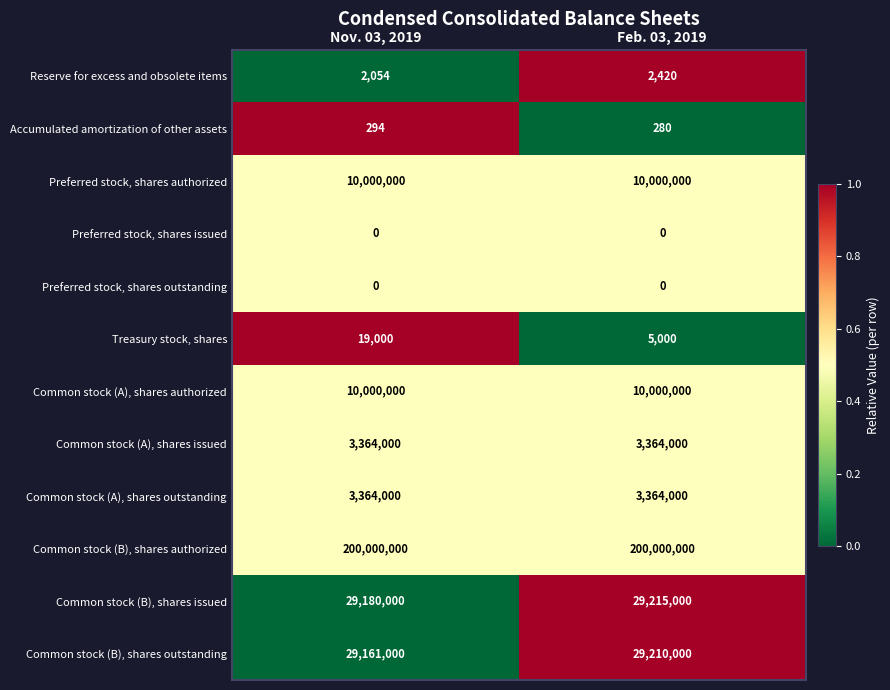

Count the number of categories in the chart.

2